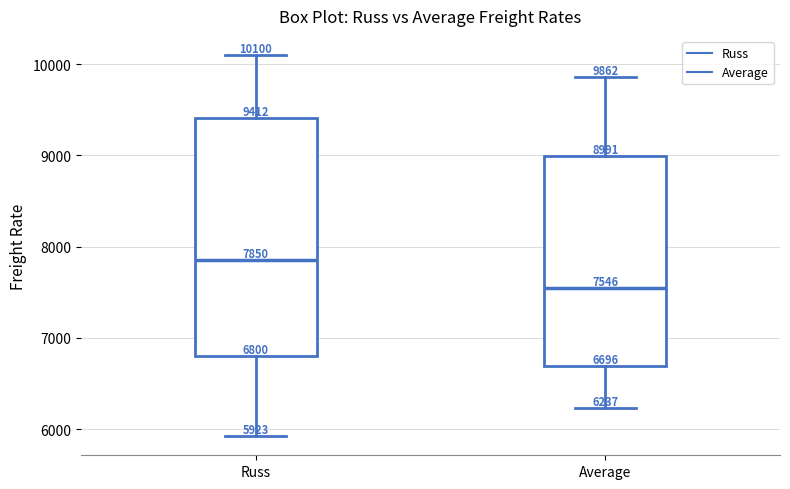

Which box is the tallest, from its lower edge to its upper edge?

Russ